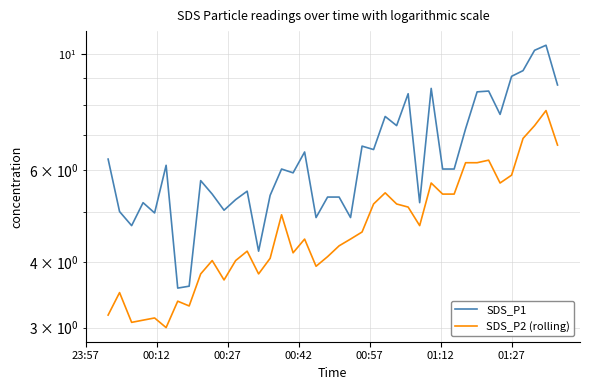

How many data points in SDS_P2 (rolling) are less than 4?

12